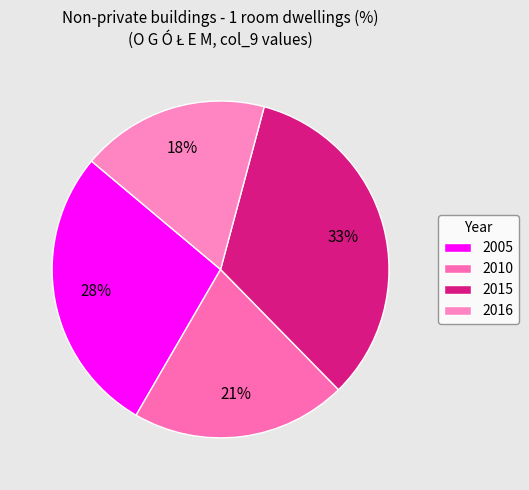

Does 2016 account for over 50% of the chart?

No